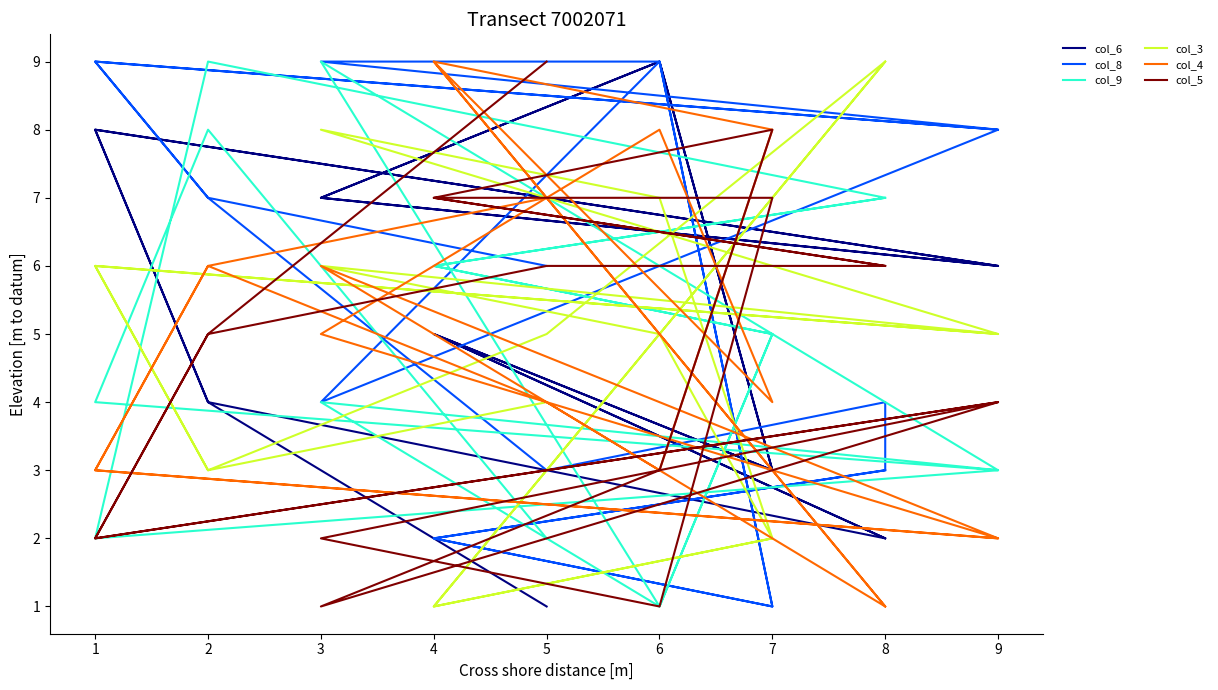

How many interior local valleys does the col_6 series have?

4